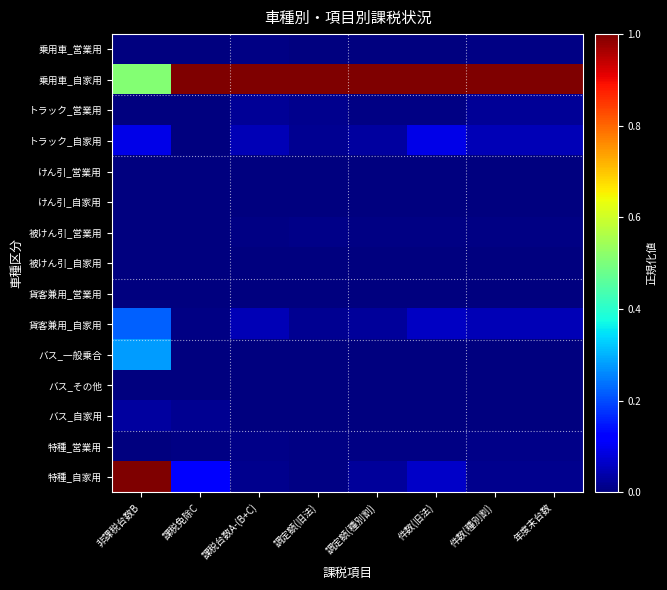

Between 調定額(種別割) and 件数(種別割), which is larger?

件数(種別割)